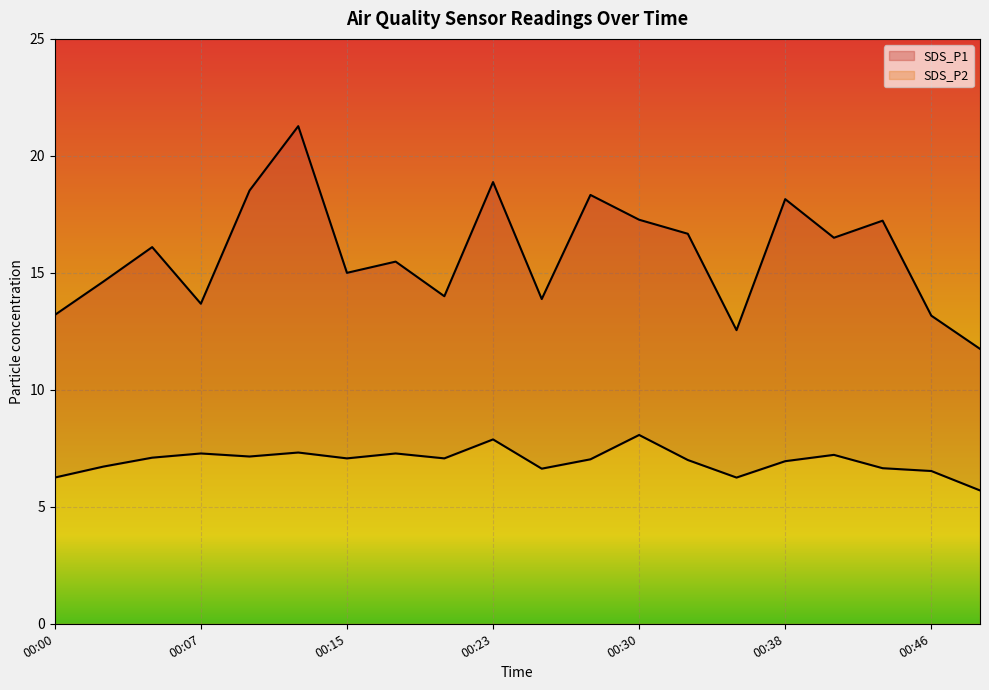

True or false: SDS_P1 and SDS_P2 cross at least once.

False